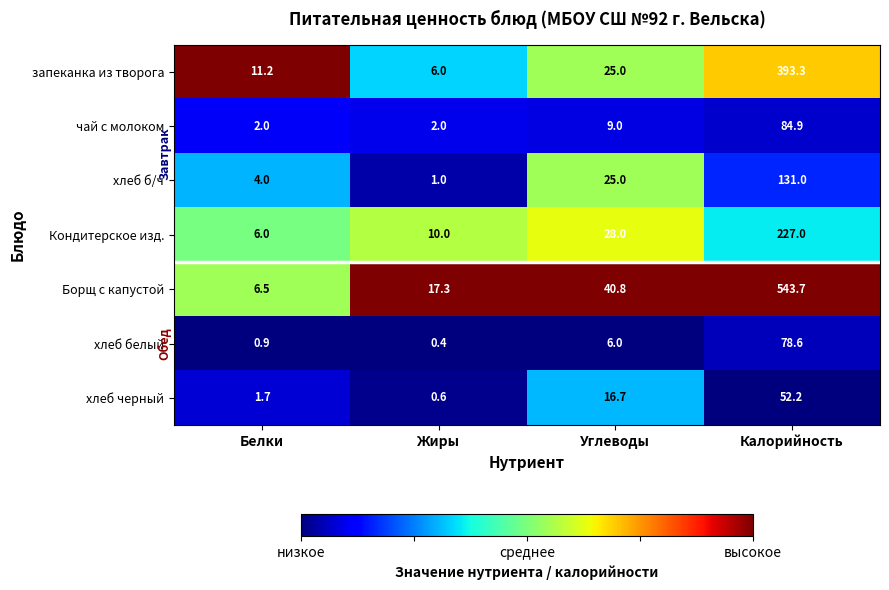

How many data points does each series have?

4